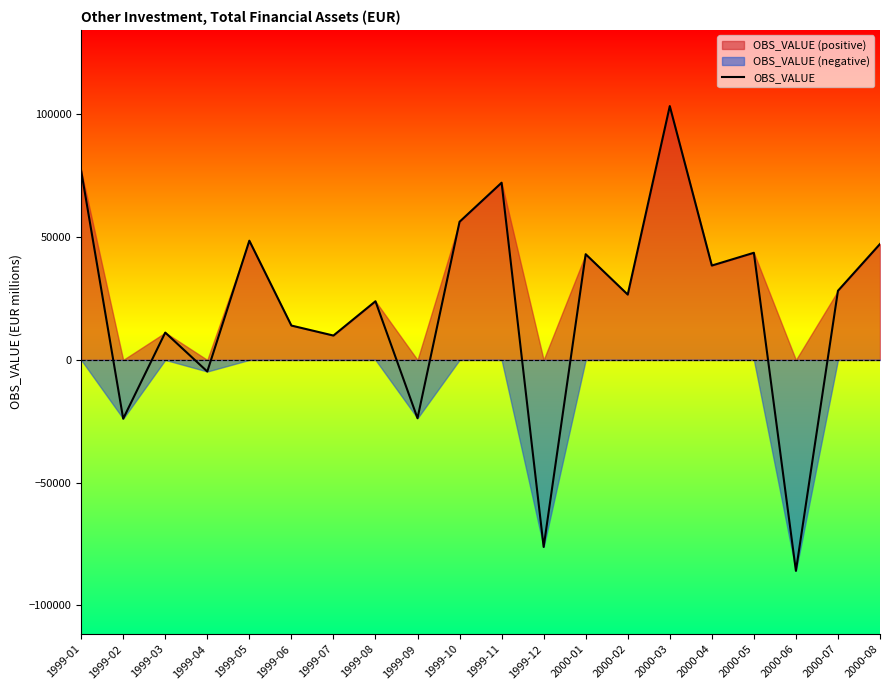

What is the minimum value shown in the chart?

-85908.9